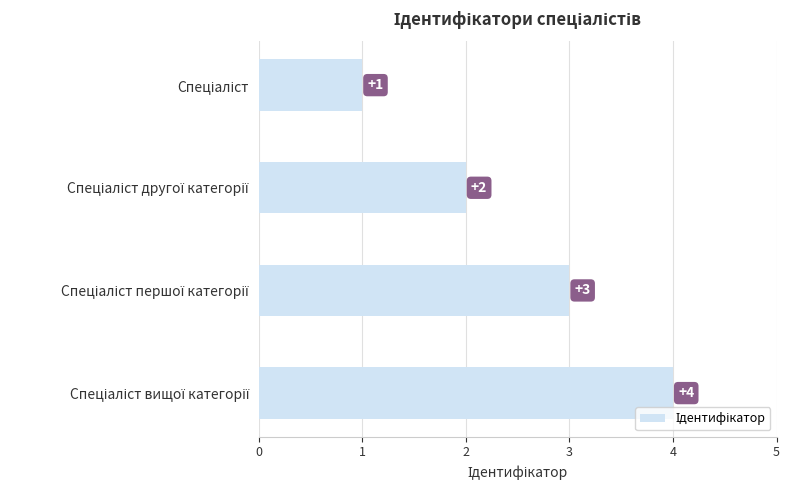

What is the greatest value displayed?

4